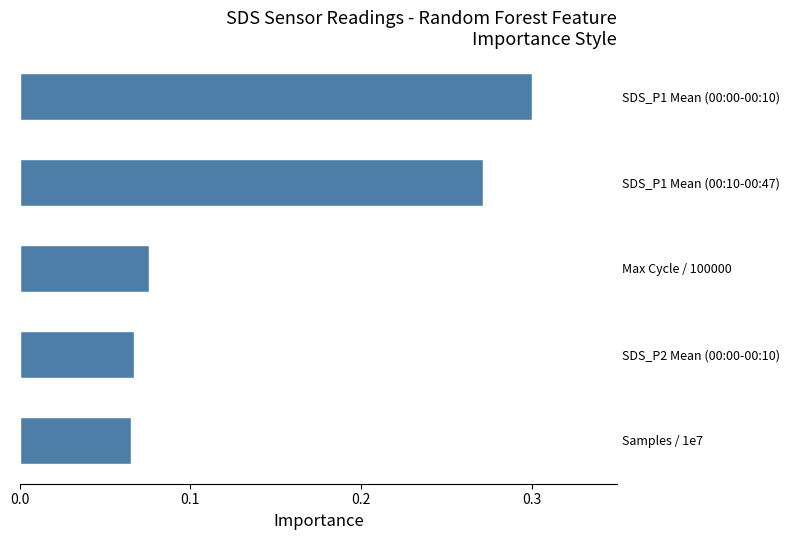

How many values are between 0 and 1?

5